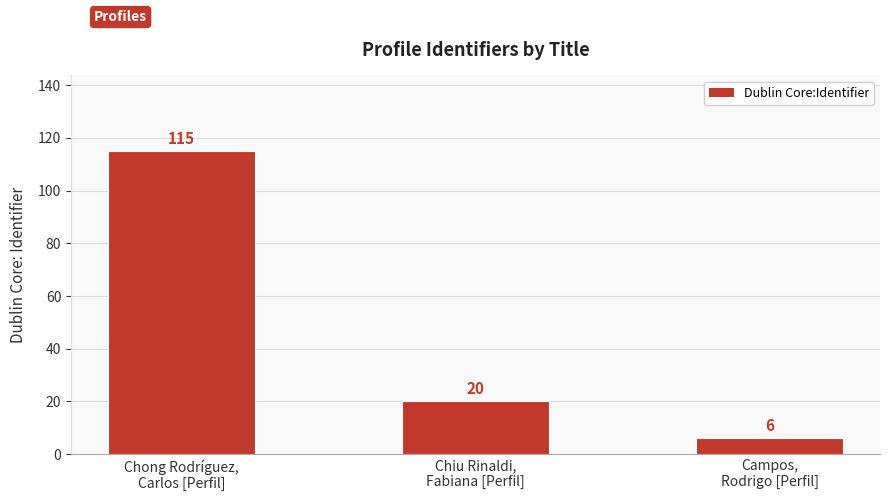

True or false: the data shows 156 at Chong Rodríguez,
Carlos [Perfil].

False